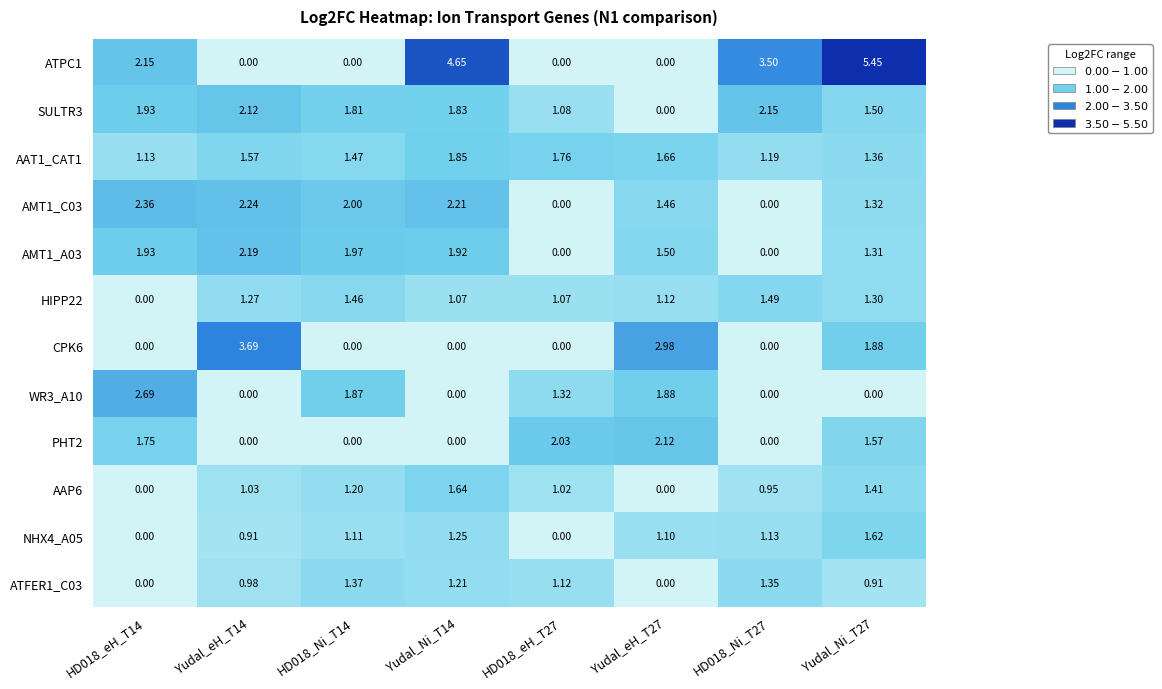

At how many categories does at least one series exceed 4?

2